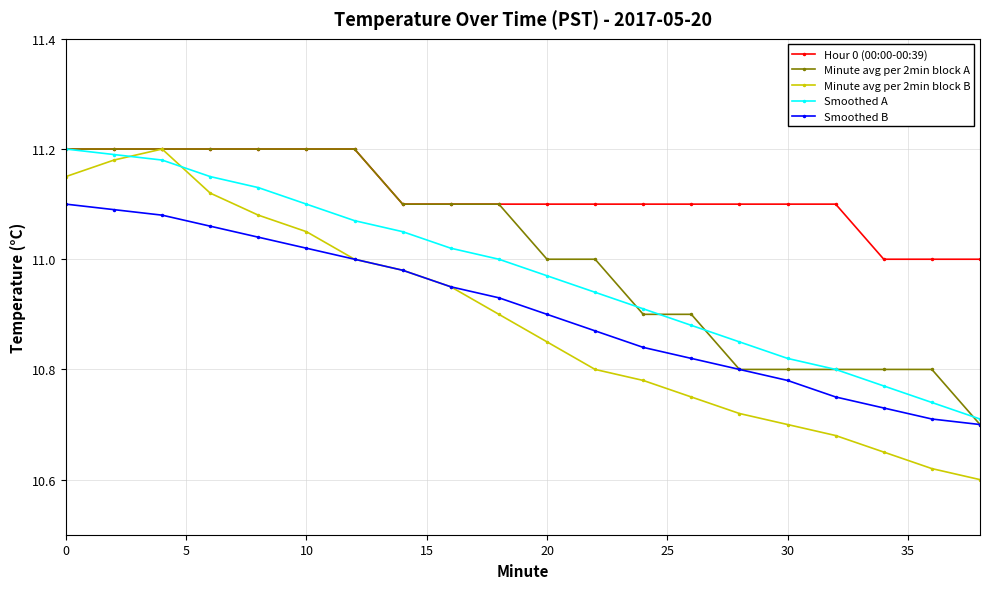

Which series has the largest range (max minus min)?

Minute avg per 2min block B